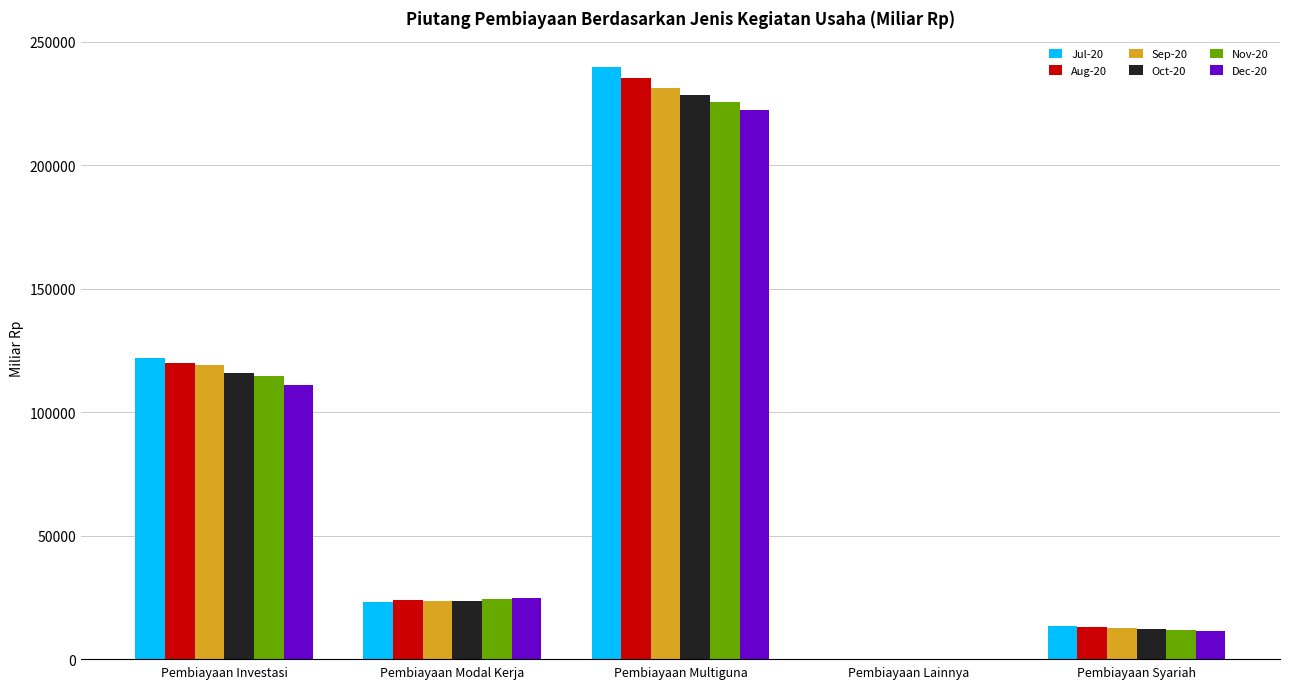

What is the sum of all Sep-20 values?

386300.8